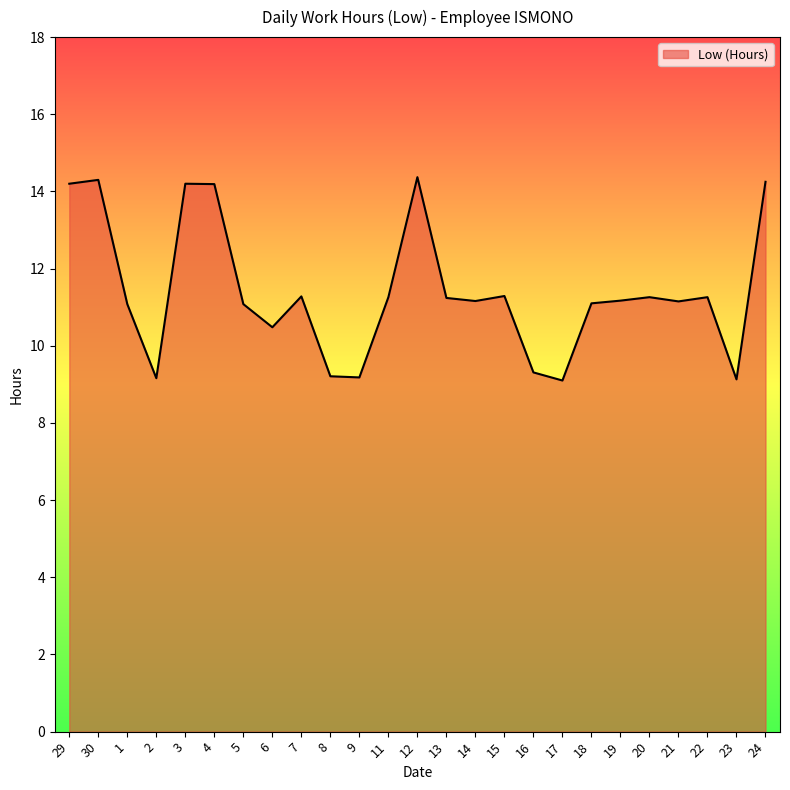

True or false: there are more than 2 points higher than both neighbors.

True